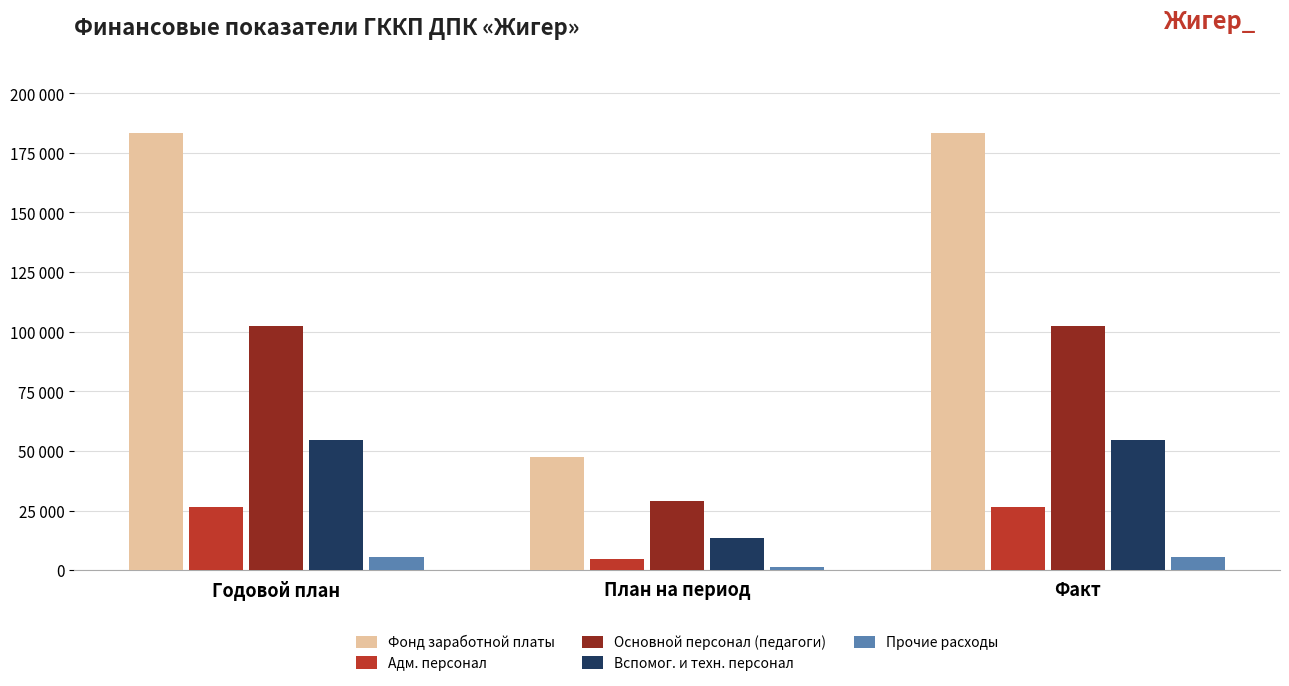

Which series has the largest total across all categories?

Фонд заработной платы